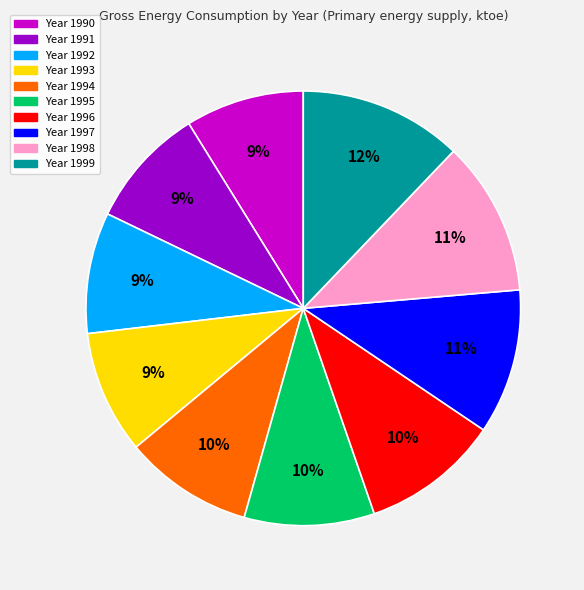

Does any single category account for the majority?

No